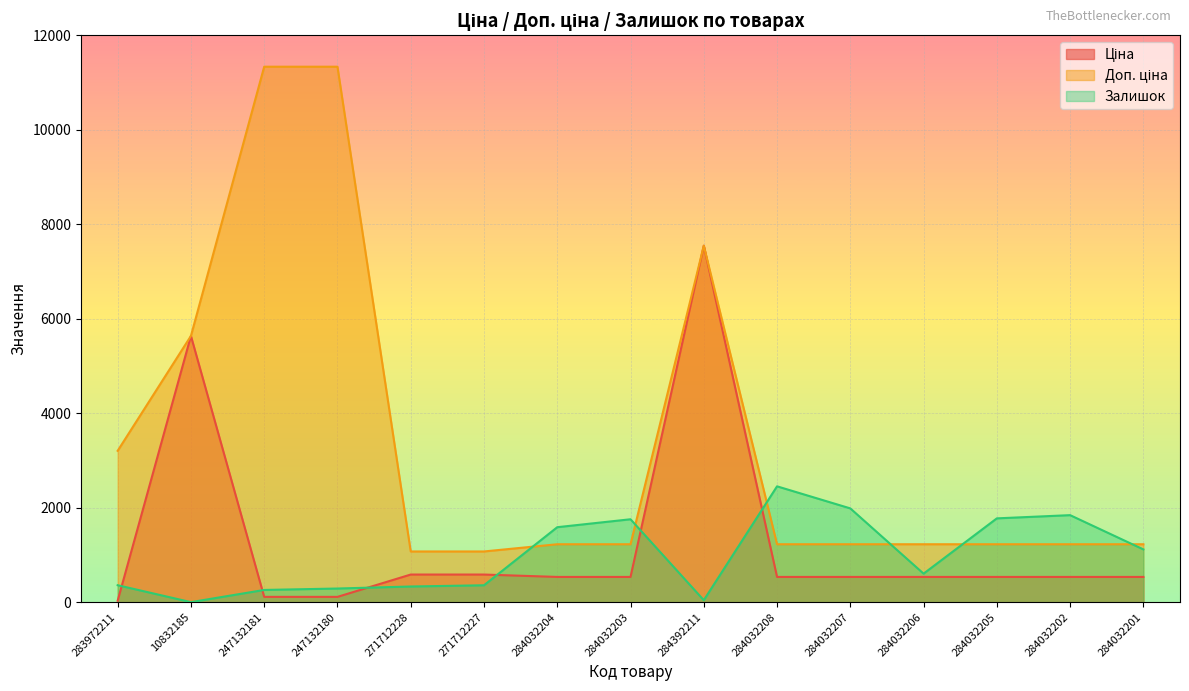

Which series has the largest total across all categories?

Доп. ціна